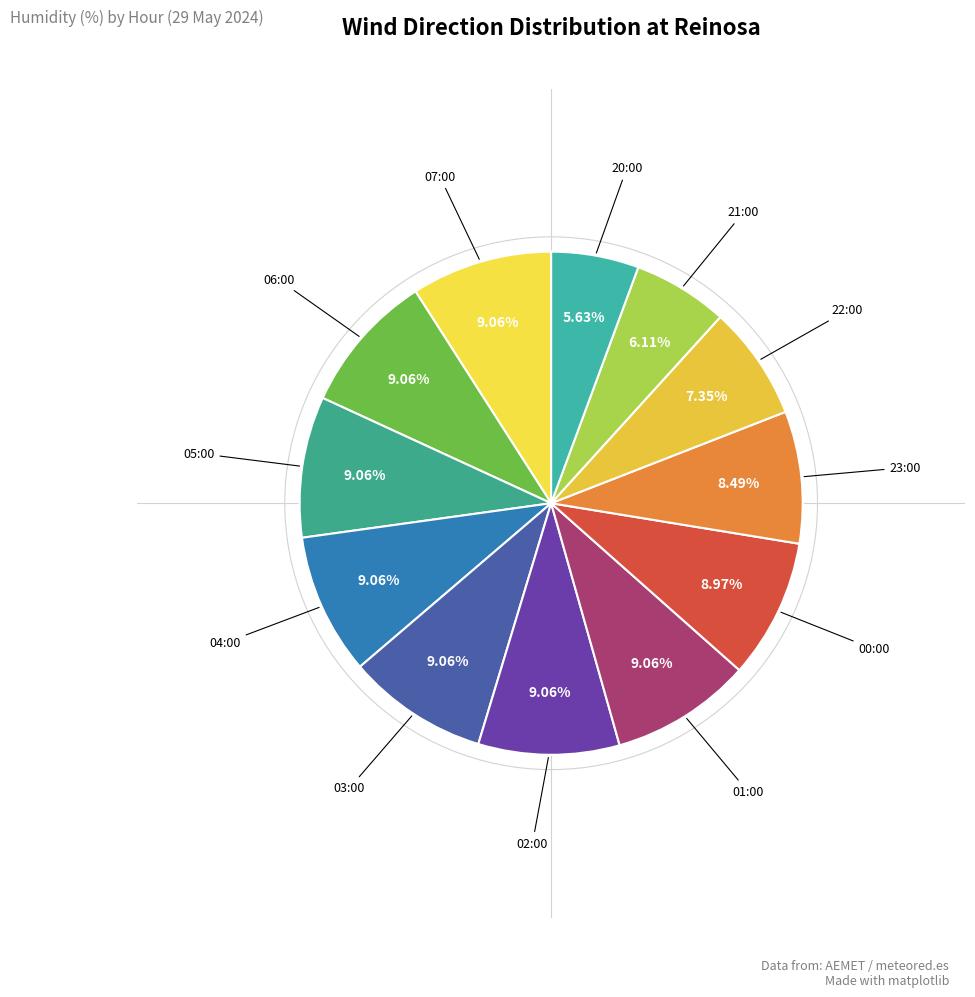

Rank the categories by value from highest to lowest.

07:00, 06:00, 05:00, 04:00, 03:00, 02:00, 01:00, 00:00, 23:00, 22:00, 21:00, 20:00